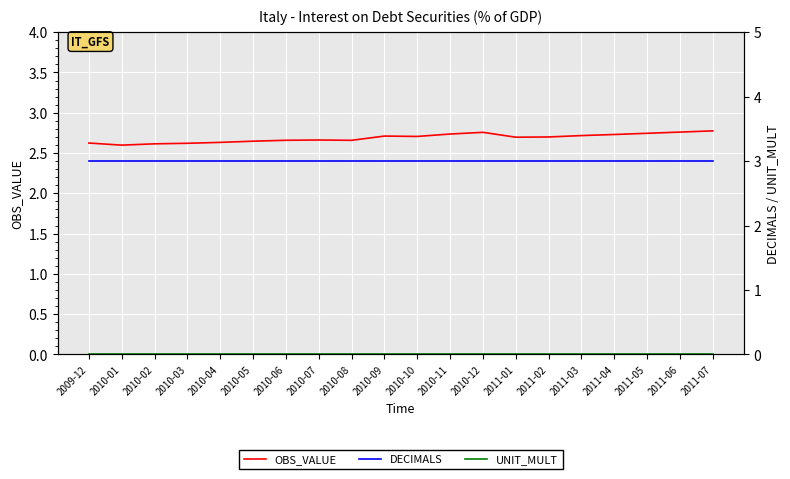

What is the sum of all OBS_VALUE values?

53.7